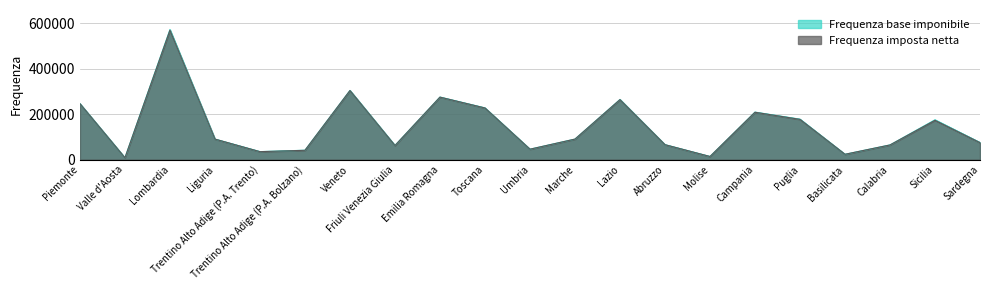

What is the value of the Frequenza base imponibile point at the 17th from the left?

178372